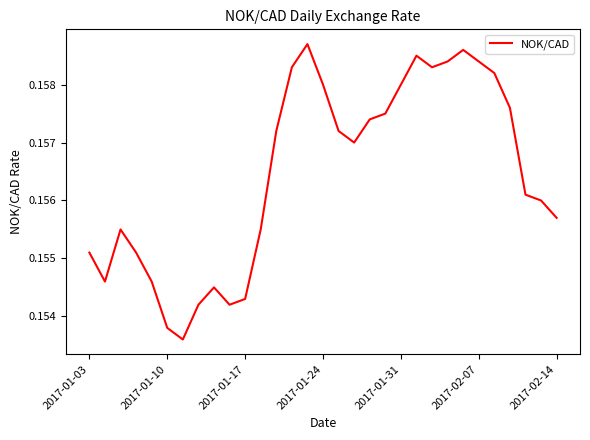

Count the values in the range 0 to 1.

31